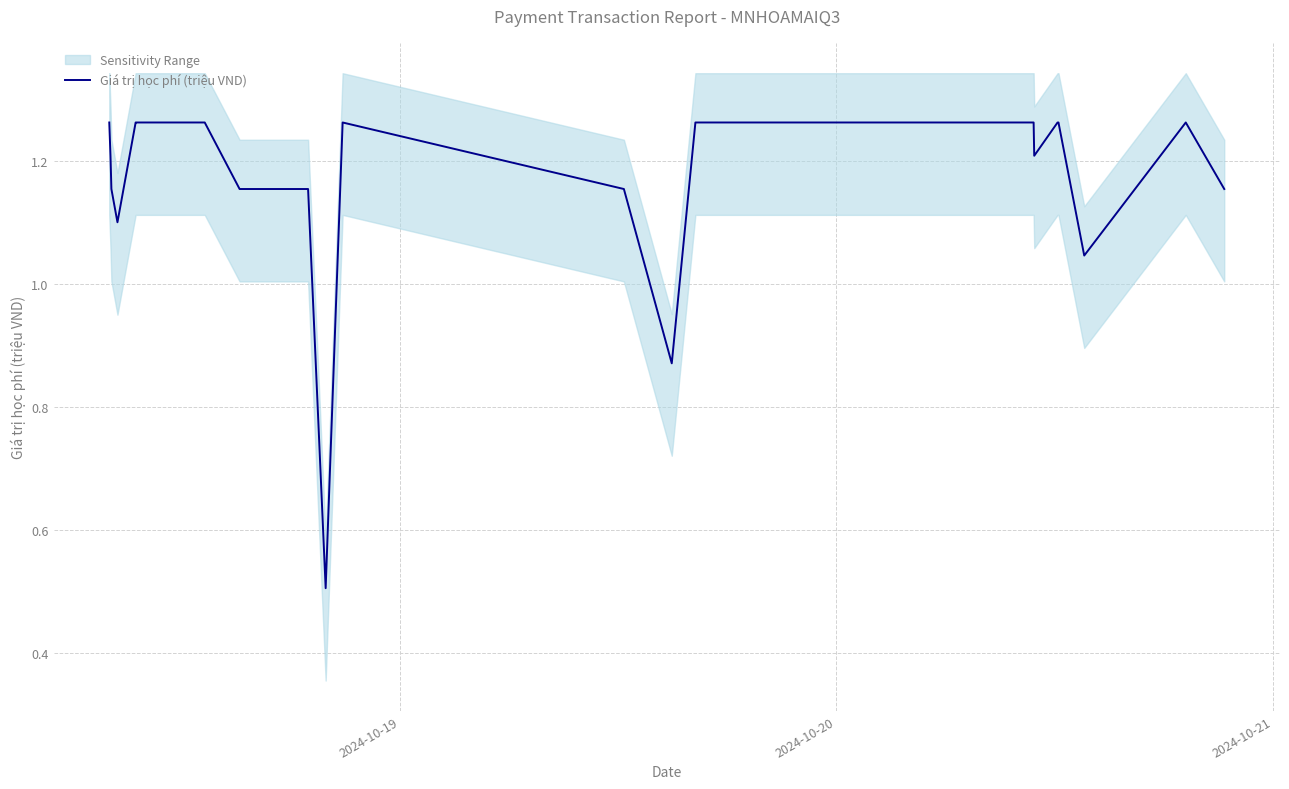

At which label does the data first exceed 1?

2024-10-19